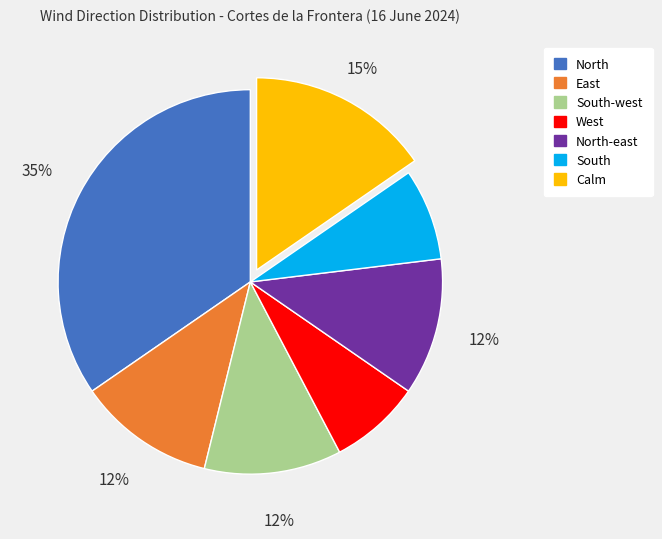

Does any single category account for the majority?

No